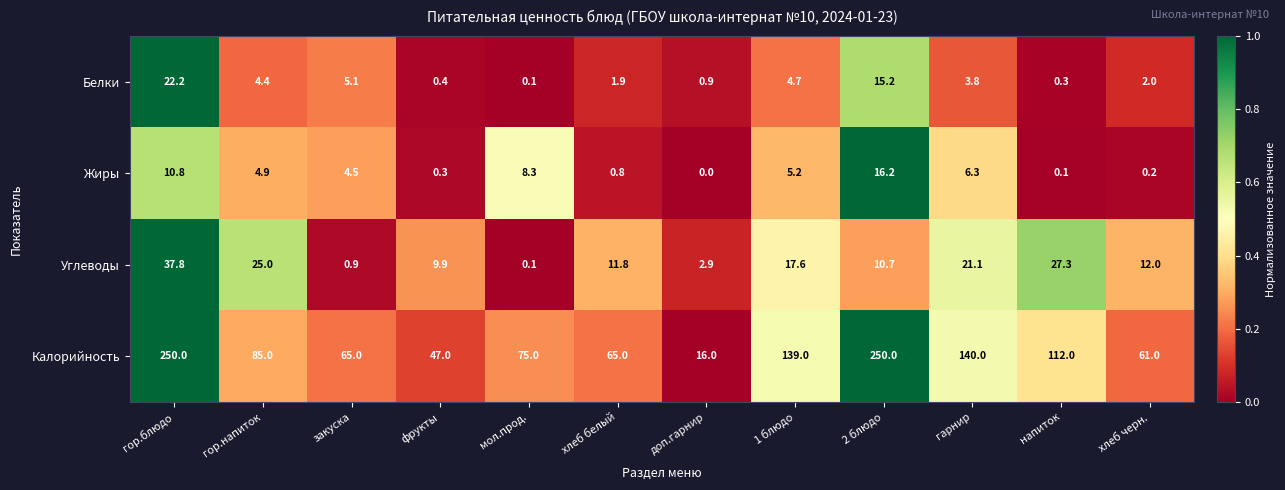

Which series changed the most between хлеб белый and доп.гарнир?

Калорийность